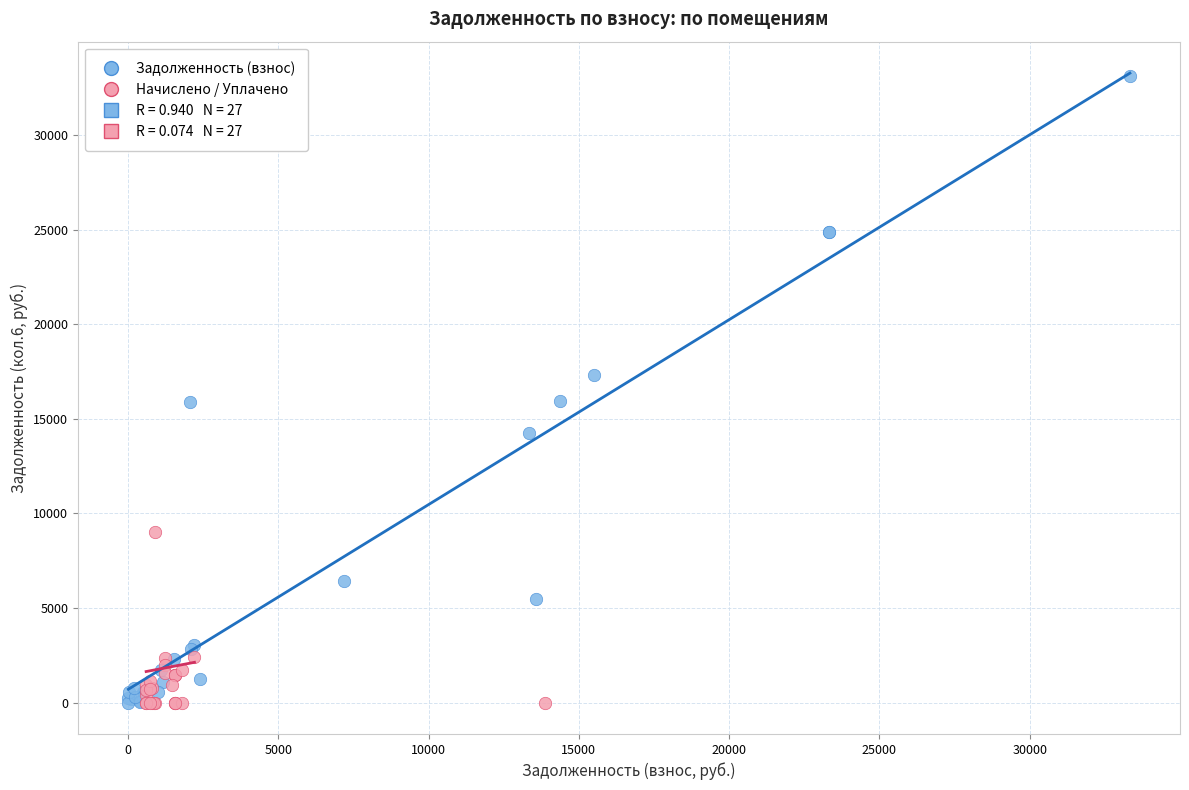

Which series has the widest spread of Y values?

Задолженность (взнос)